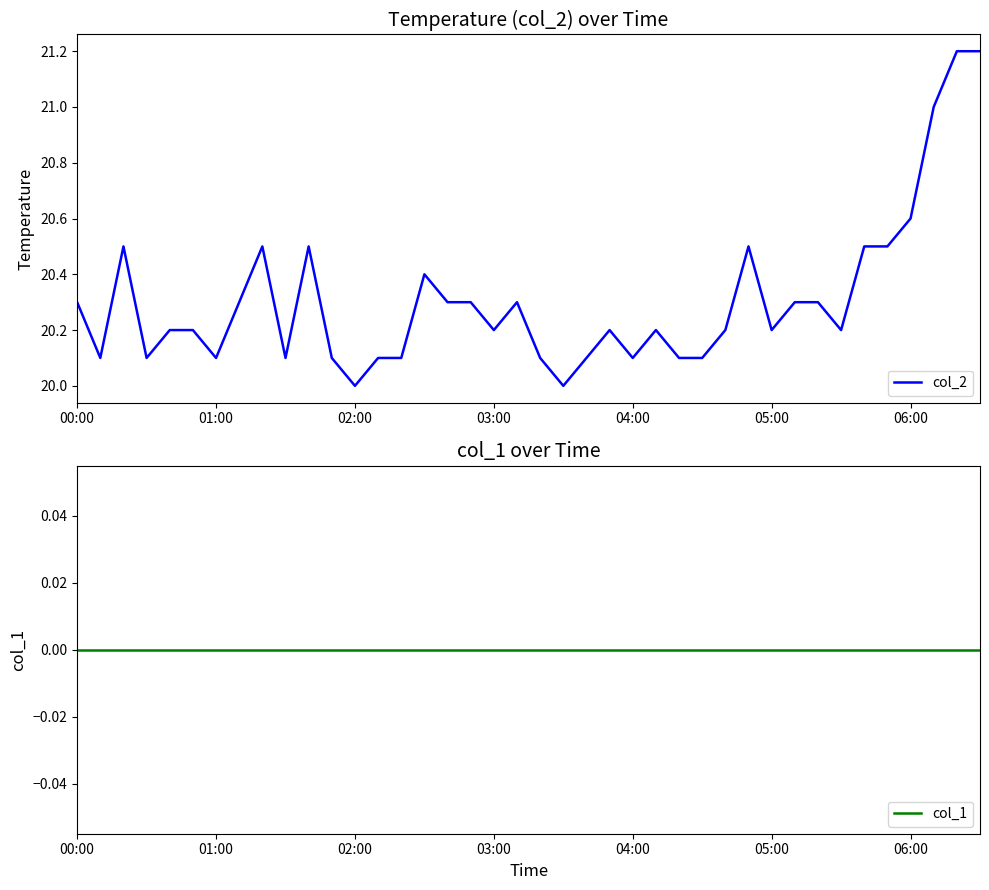

How many interior local valleys does the col_2 series have?

10